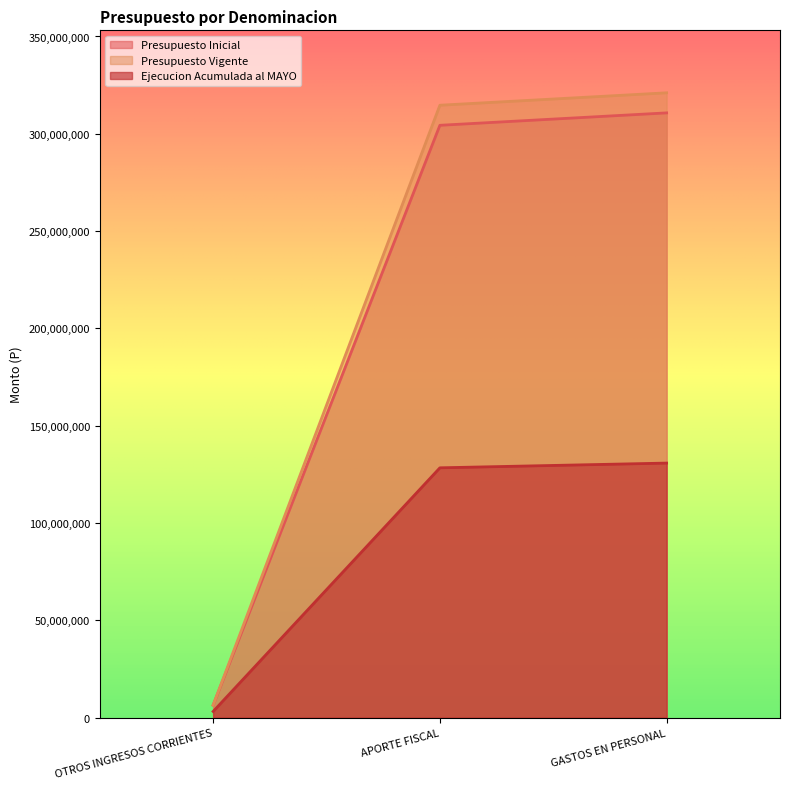

Which series has the largest range (max minus min)?

Presupuesto Vigente